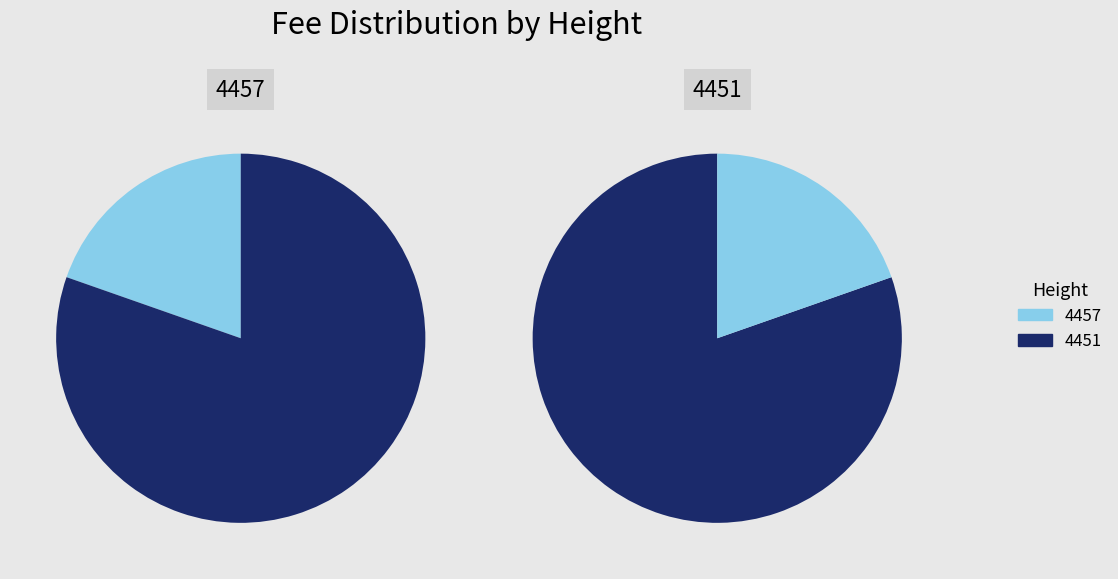

What is the ratio of the value at 4457 to the value at 4451?

0.2